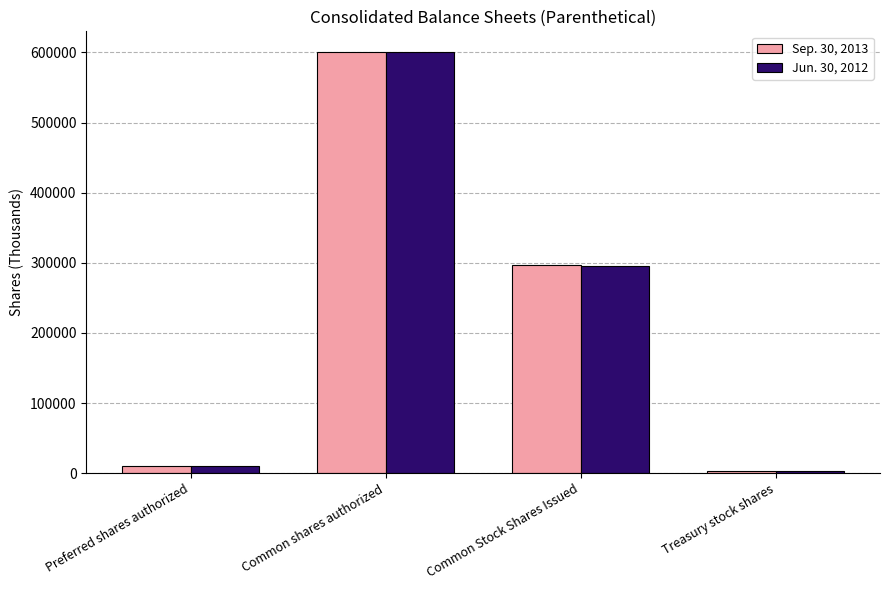

What is the total value across all series at Common Stock Shares Issued?

592893